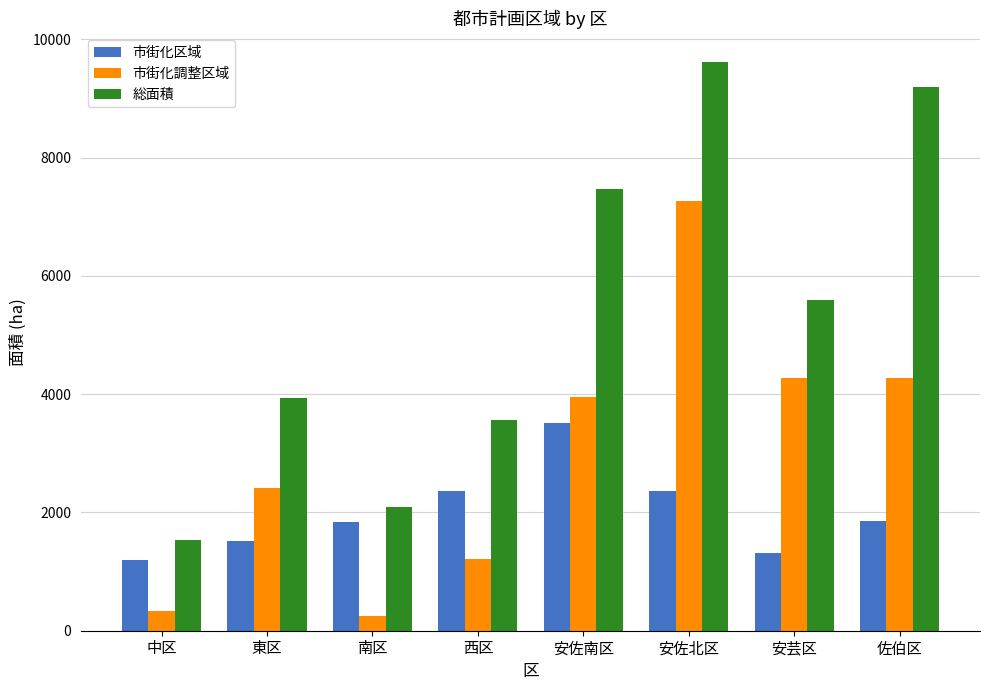

What is the value of the 総面積 bar at the 5th from the left?

7471